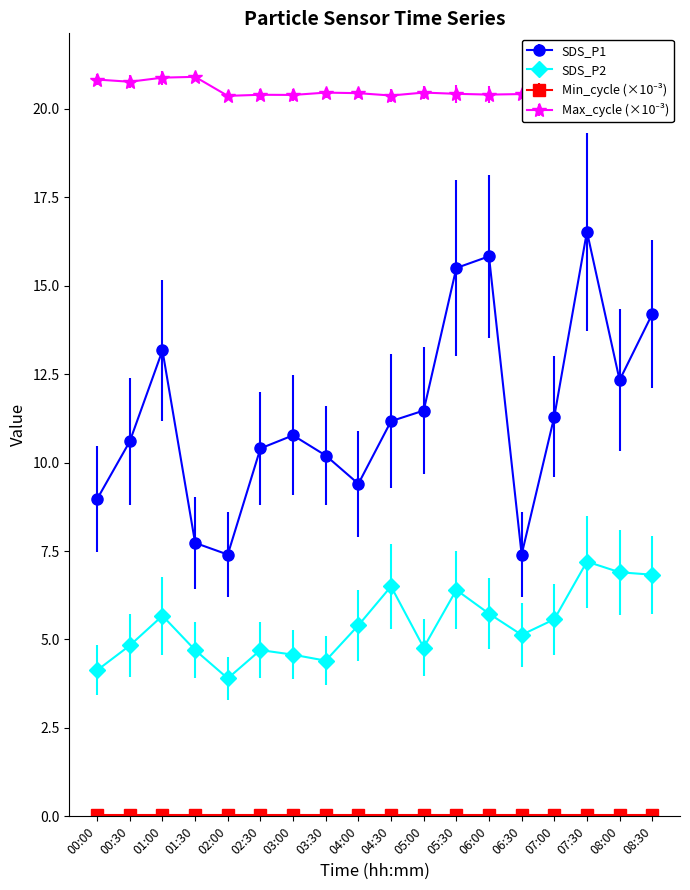

The value of Max_cycle at 08:30 is 20.4. True or false?

True